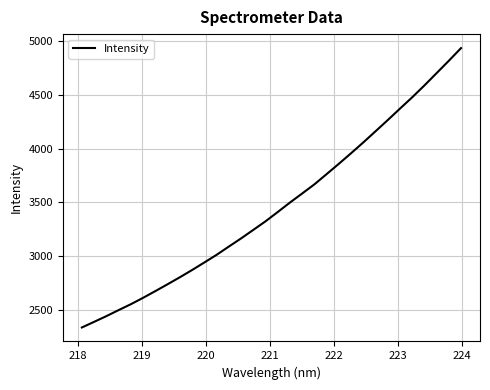

What is the difference between the maximum and minimum values?

2604.1